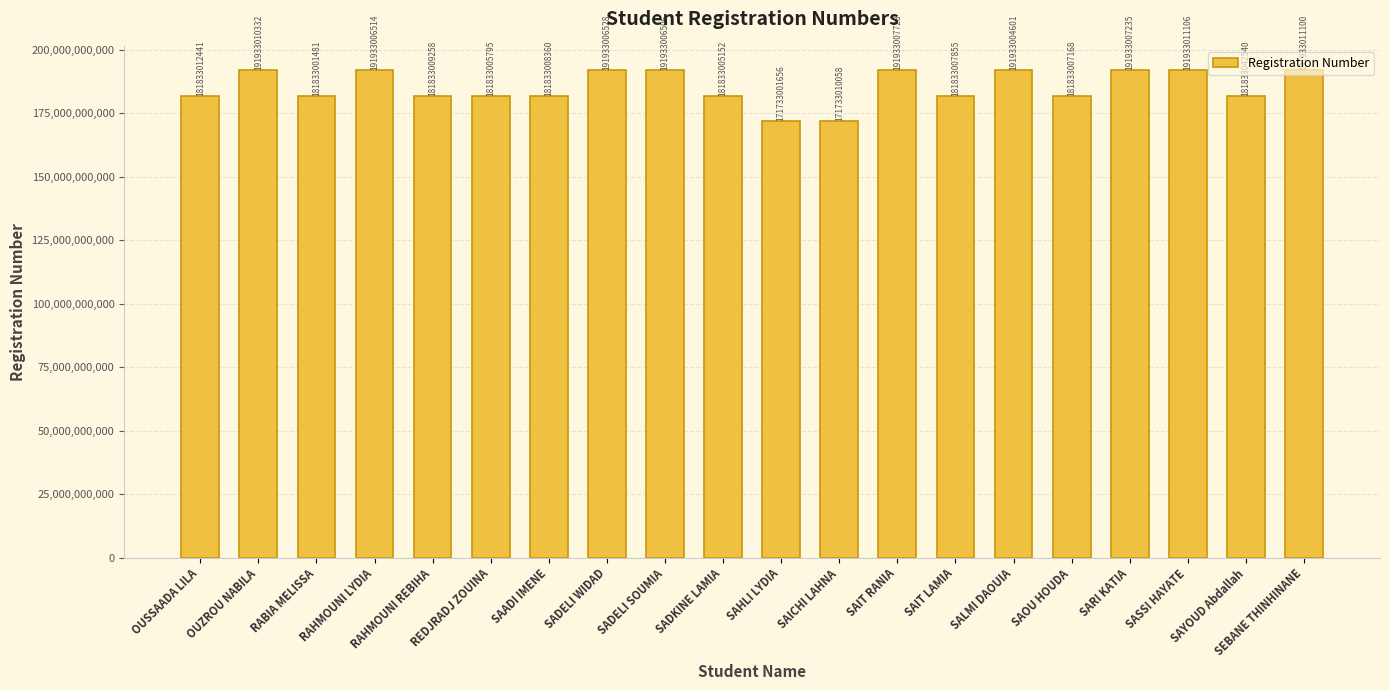

What is the ratio of the value at RAHMOUNI REBIHA to the value at SADELI WIDAD?

0.9